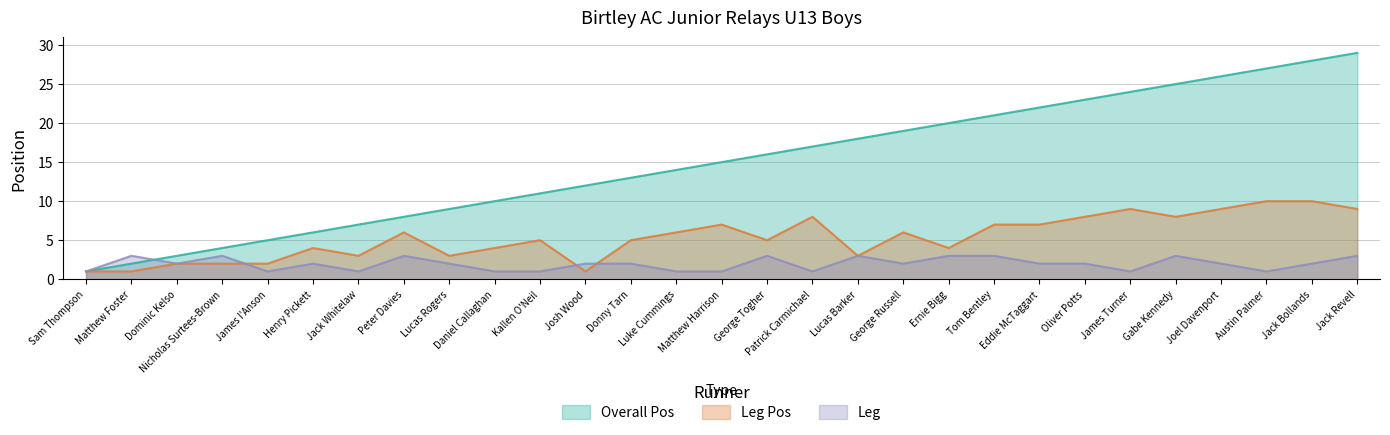

Between which two adjacent categories do Leg Pos and Leg first intersect?

Nicholas Surtees-Brown and James I'Anson